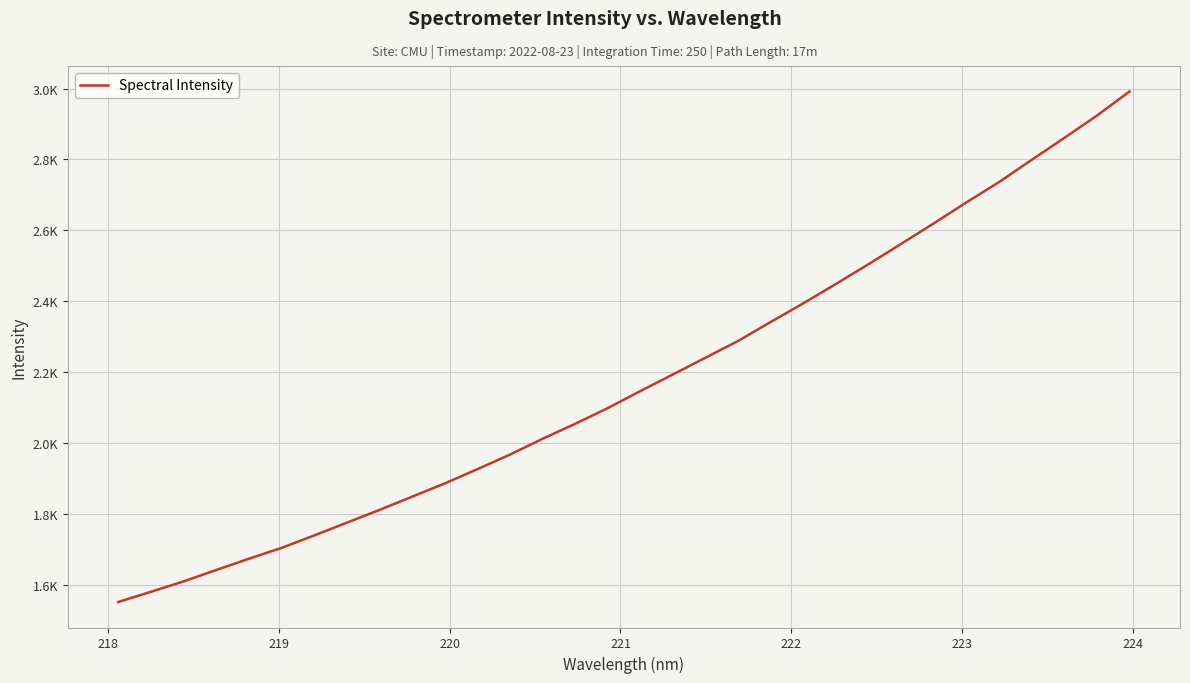

True or false: there are more than 2 points higher than both neighbors.

False